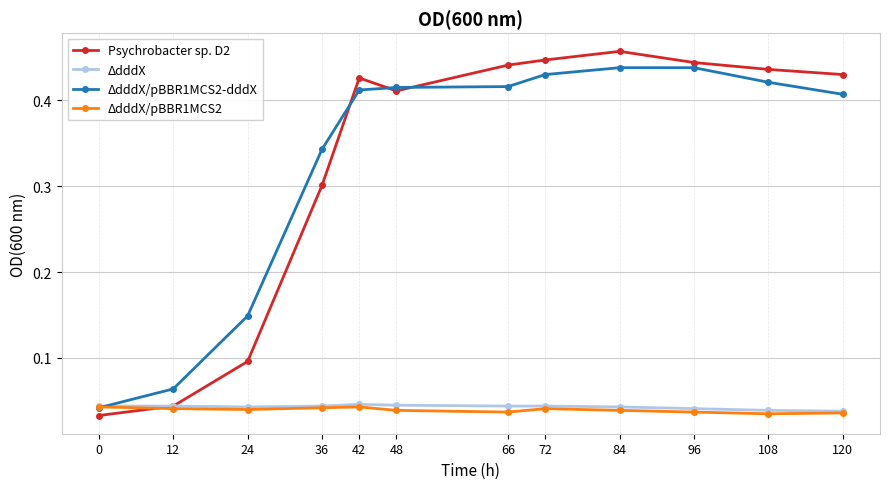

Does the chart display data point markers on the line(s)?

Yes